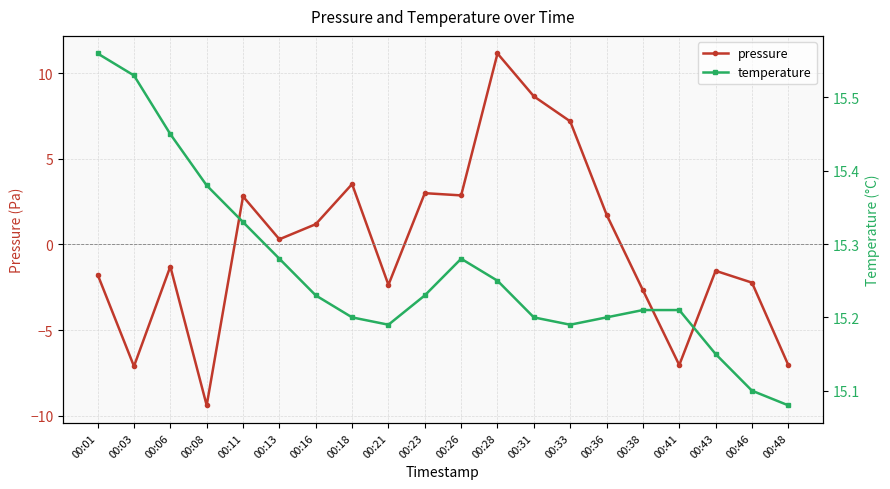

What are all the series names shown in the legend?

pressure, temperature